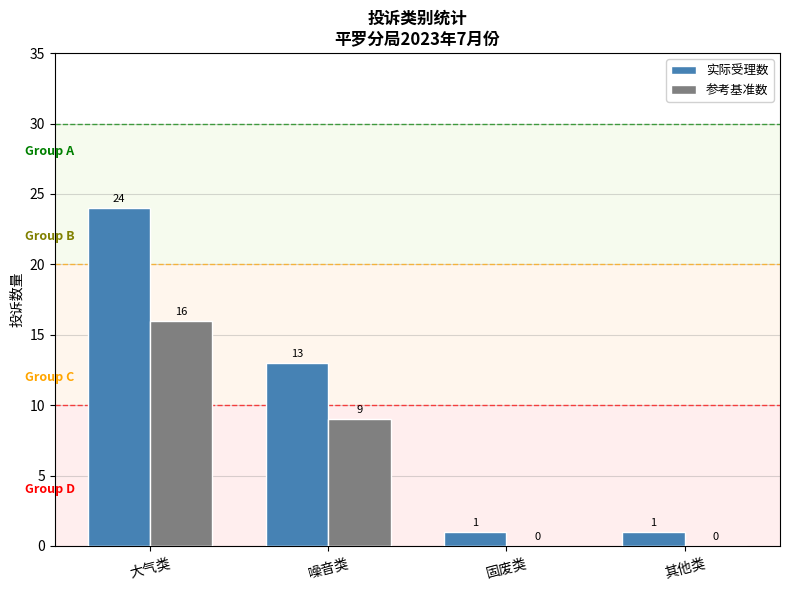

How many distinct data groups are displayed?

2